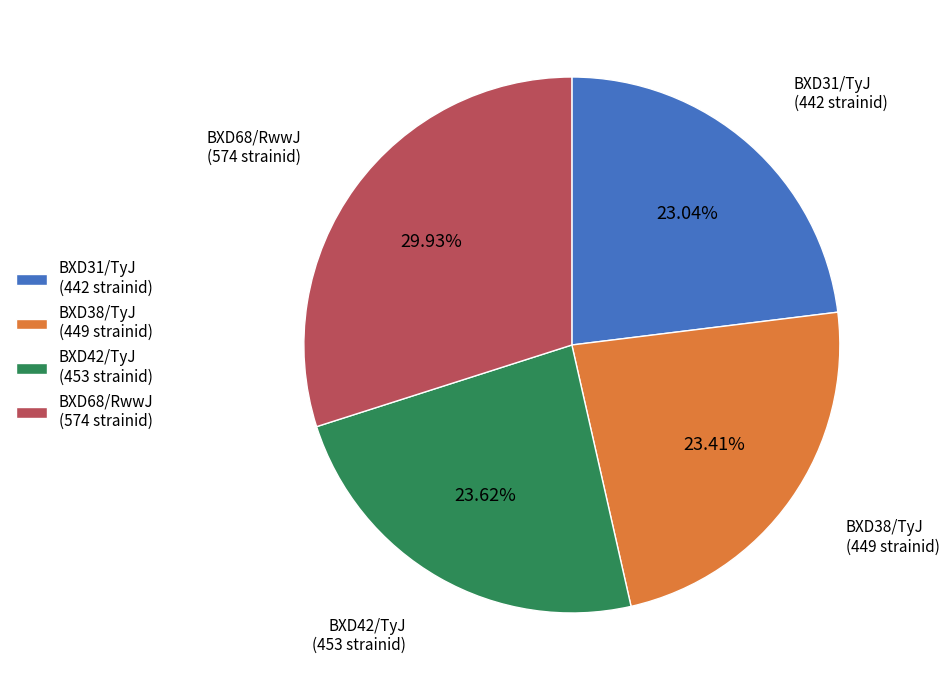

Approximately how many times larger is the value at BXD68/RwwJ (574 strainid) compared to BXD31/TyJ (442 strainid)?

1.3